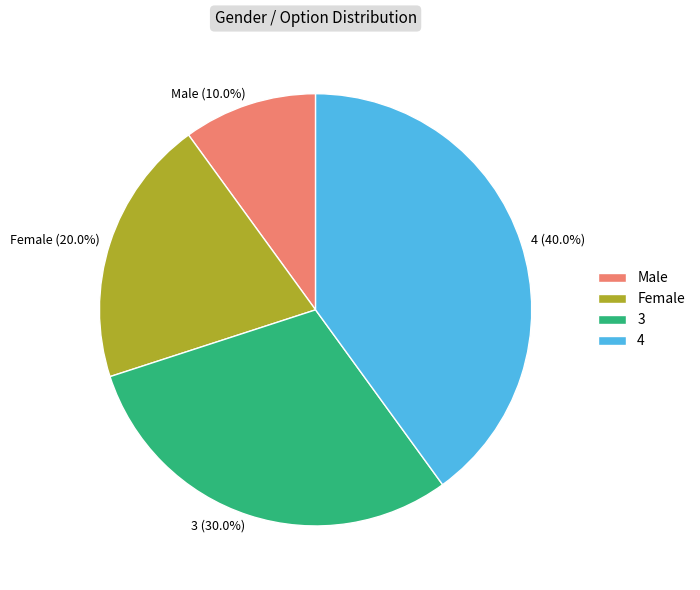

To the nearest percent, what percentage of the pie is 4?

40%